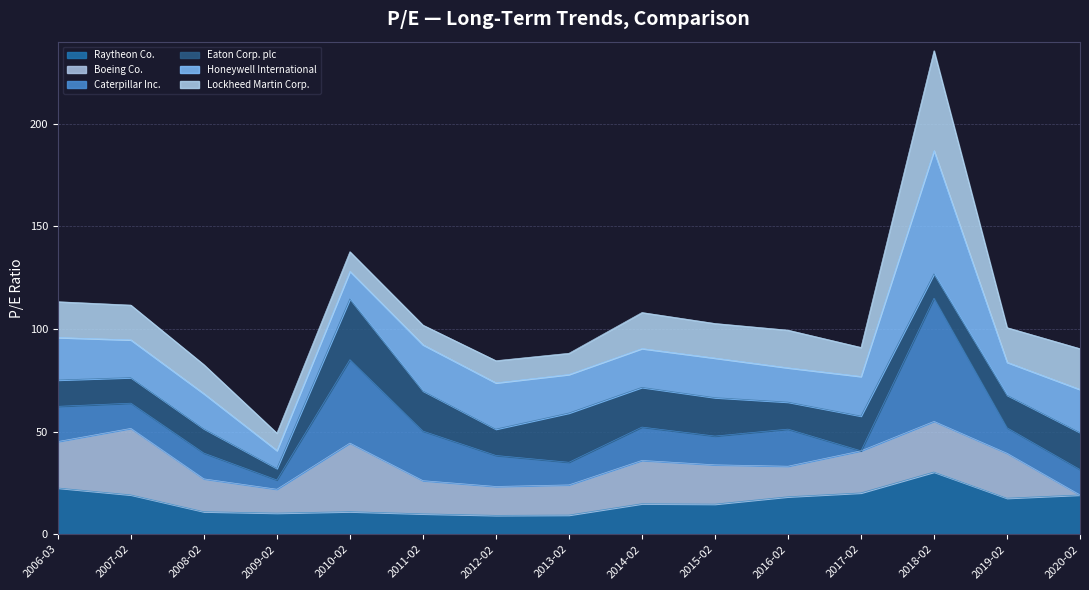

Between 2013-02-13 and 2017-02-15, which series saw the biggest shift?

Caterpillar Inc.